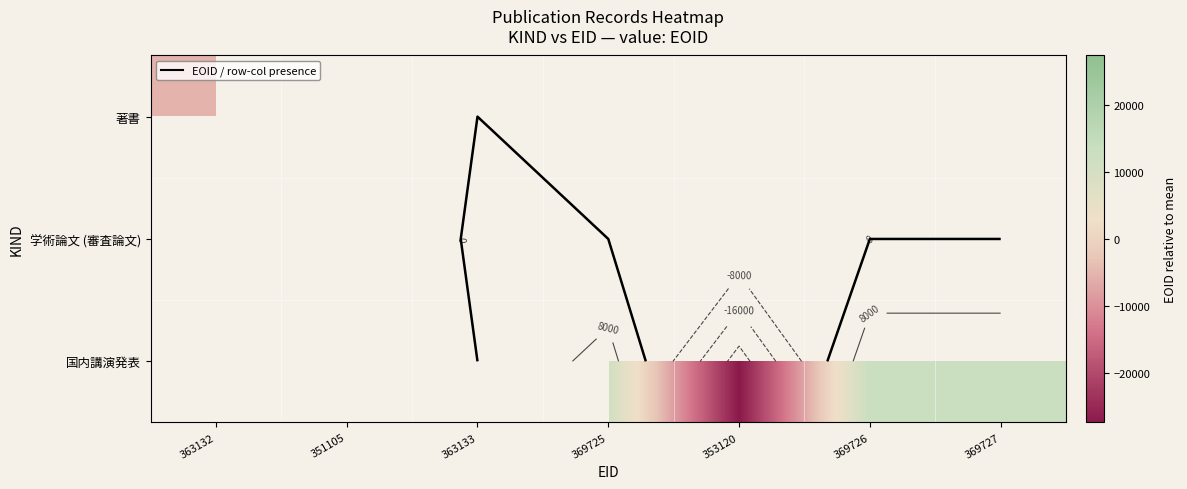

What is the sum of the 国内講演発表 values at 369726 and 353120?

-14208.9